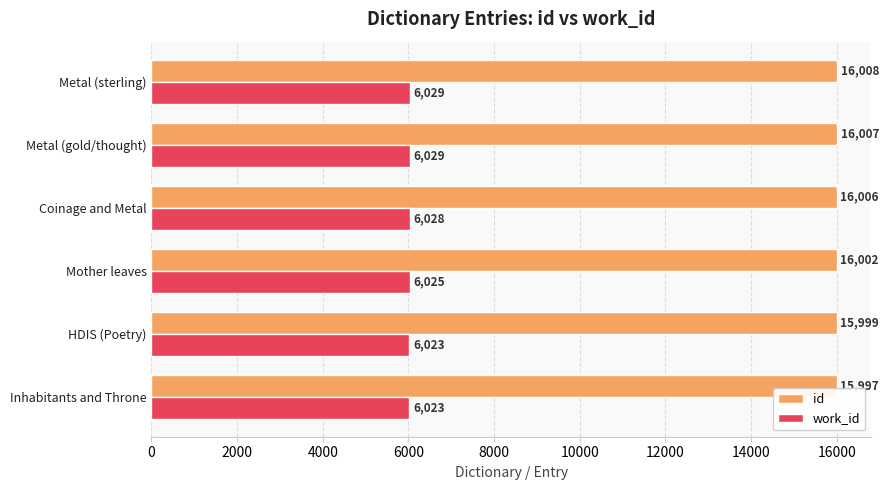

What is the difference between the maximum and minimum values in the id series?

11